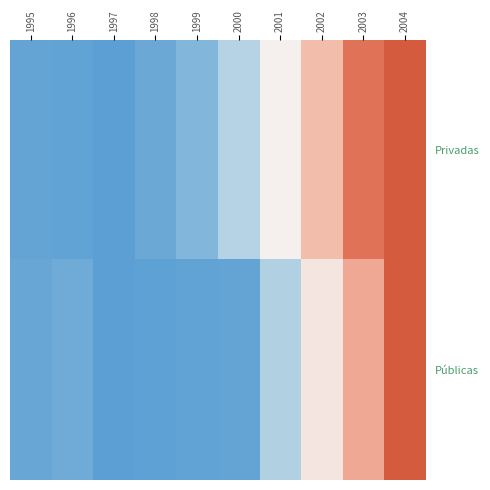

Reading left to right, list all the values displayed in this chart.

Privadas: 1995=0.0	1996=0.0	1997=0.0	1998=0.0	1999=0.1	2000=0.2	2001=0.5	2002=0.7	2003=0.9	2004=1.0
Públicas: 1995=0.0	1996=0.1	1997=0.0	1998=0.0	1999=0.0	2000=0.0	2001=0.2	2002=0.6	2003=0.7	2004=1.0